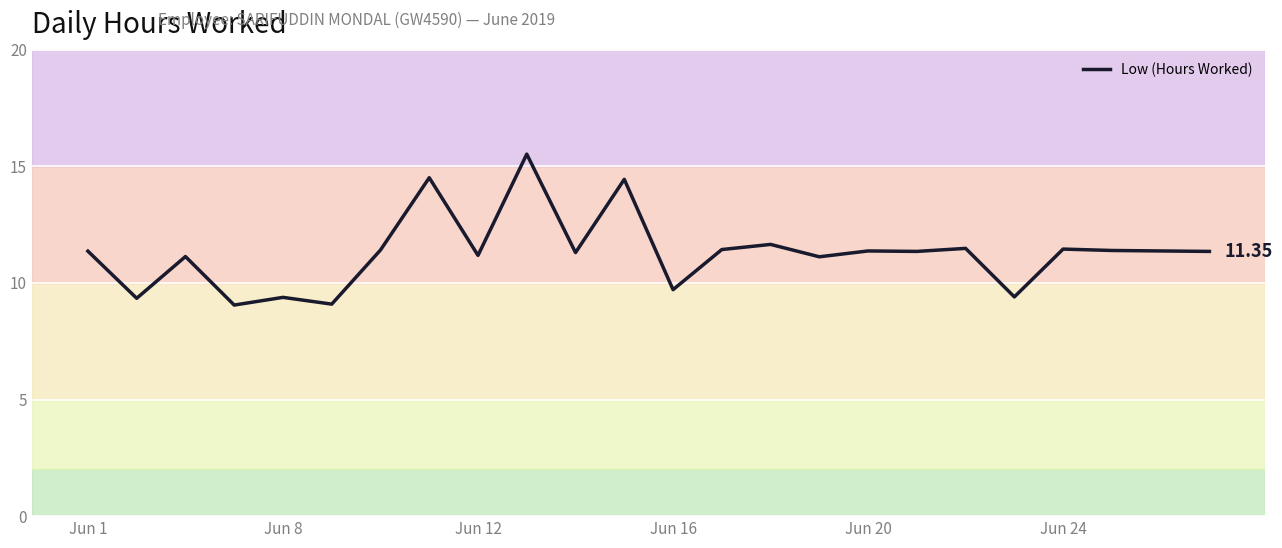

What is the difference between the maximum and minimum values?

6.5